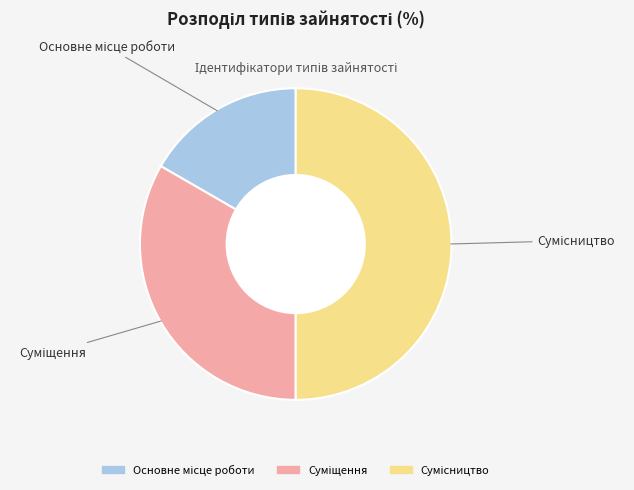

Count the number of slices in the pie.

3